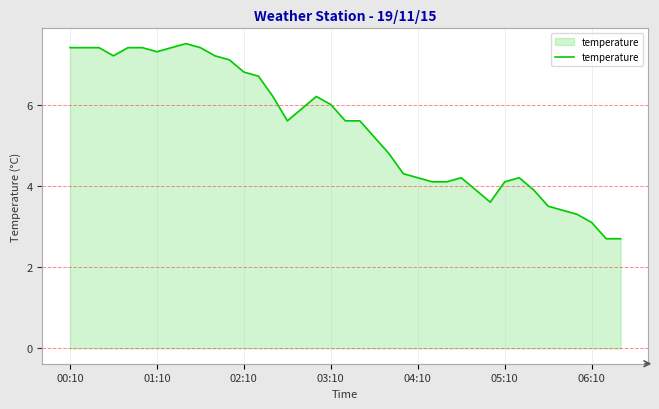

What is the difference between the maximum and minimum values?

4.8